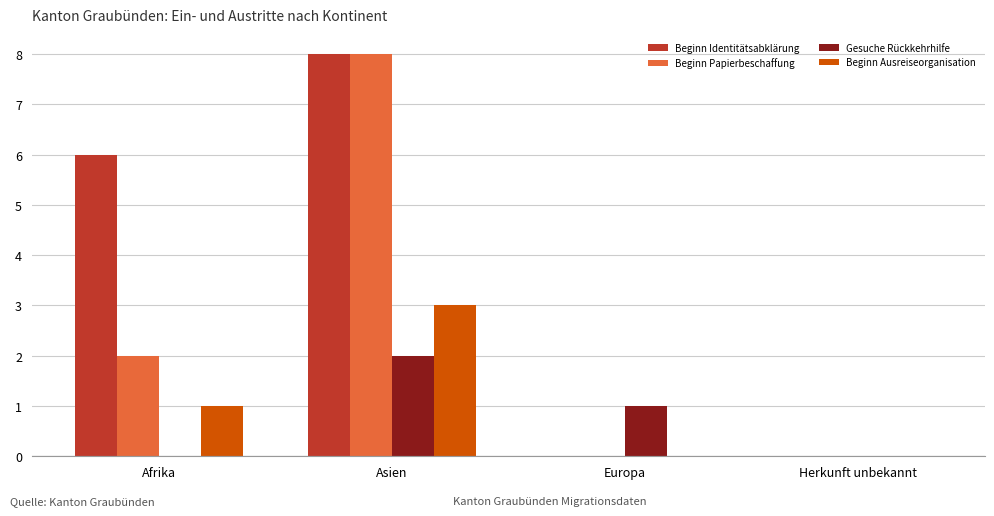

At which category is the sum across all series the highest?

Asien